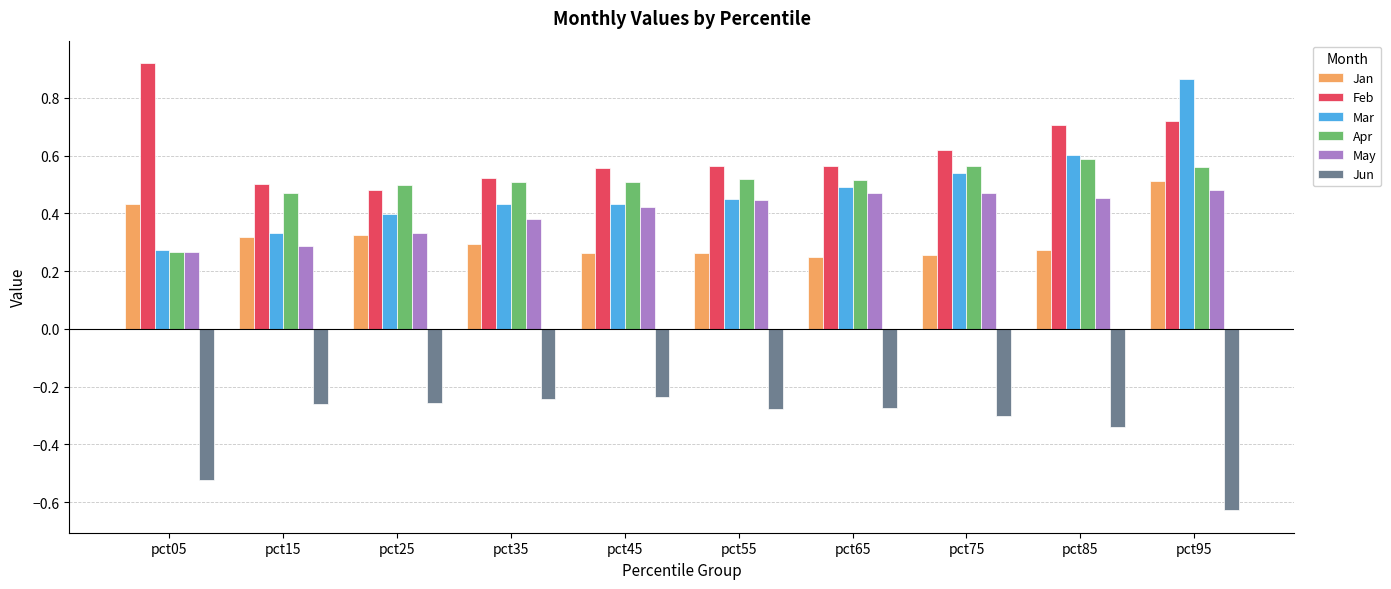

How many Jan values are between 0 and 1?

10